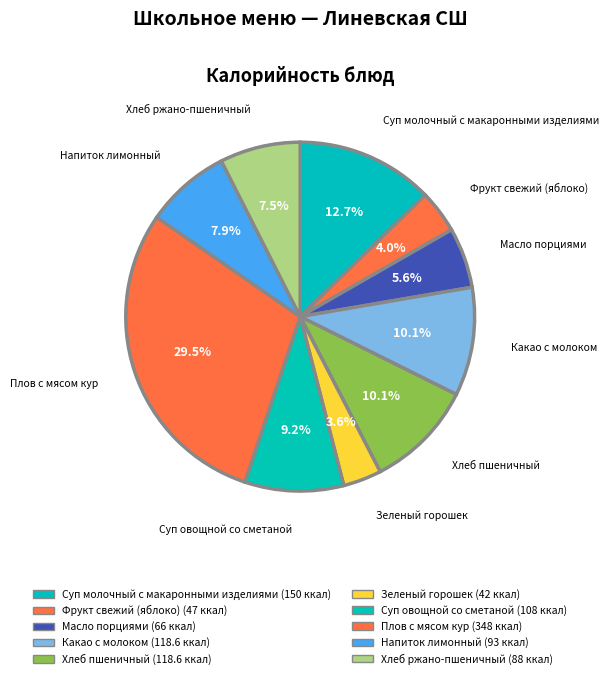

Does Плов с мясом кур represent more than half of the total?

No